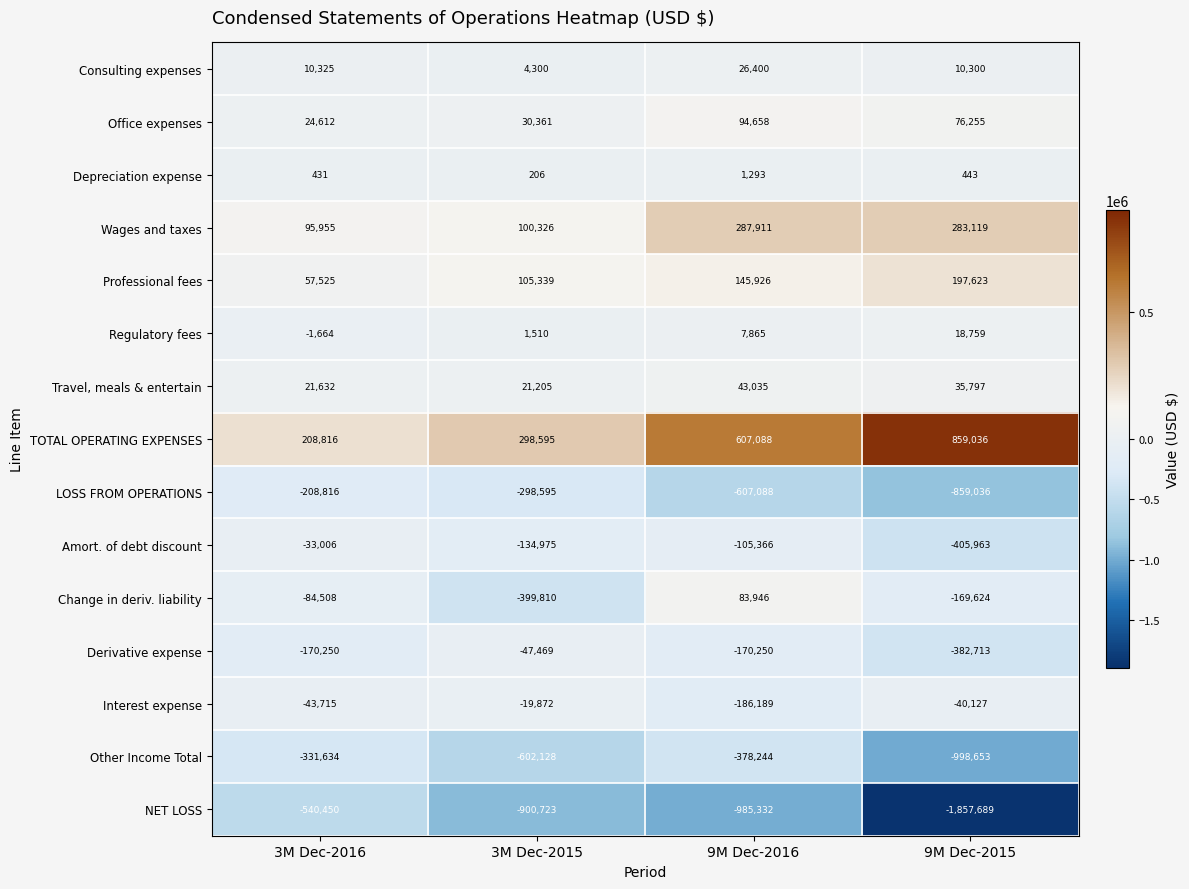

What is the total value across all series at 9M Dec-2016?

-1134347